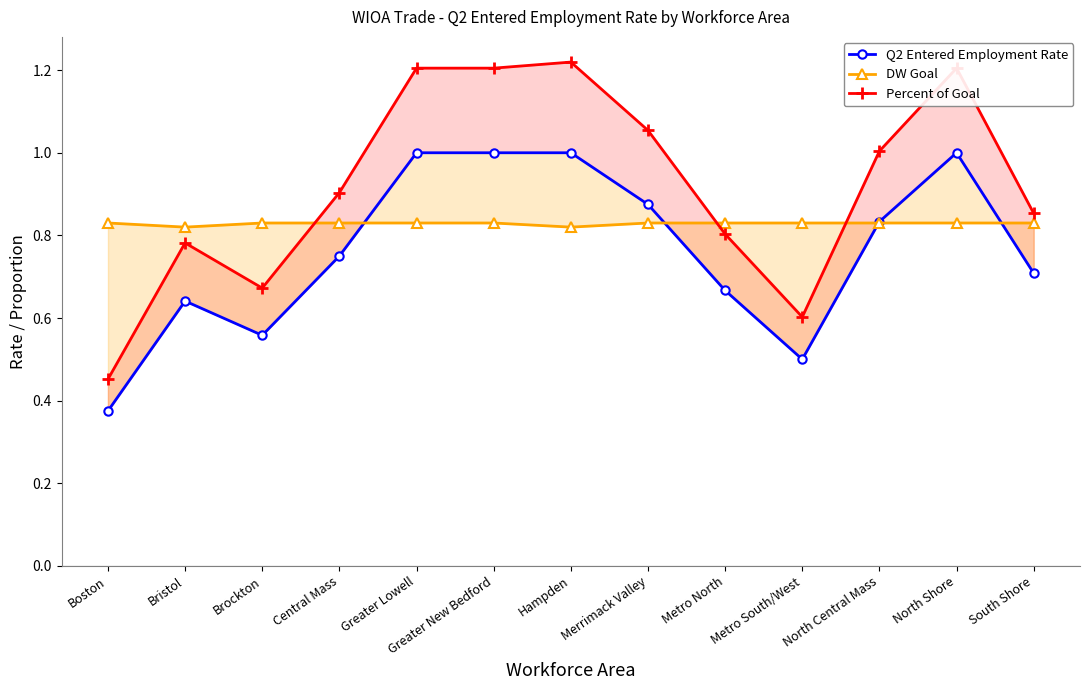

True or false: DW Goal has a value of 0.8 at Boston.

True